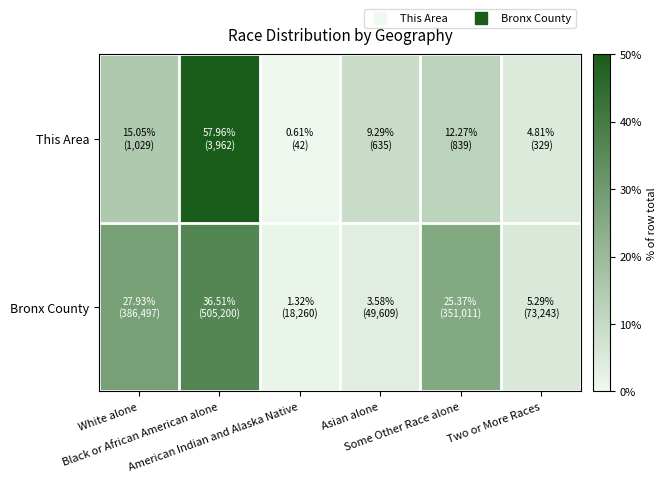

Which series has the largest range (max minus min)?

This Area